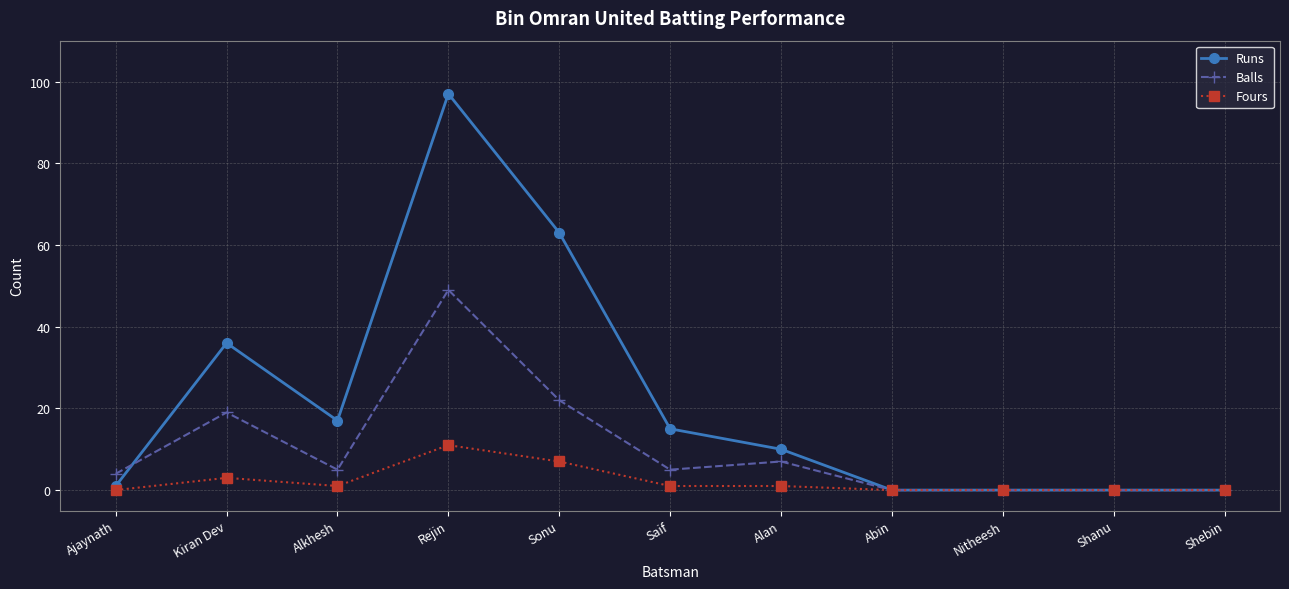

What is the maximum value for Balls?

49